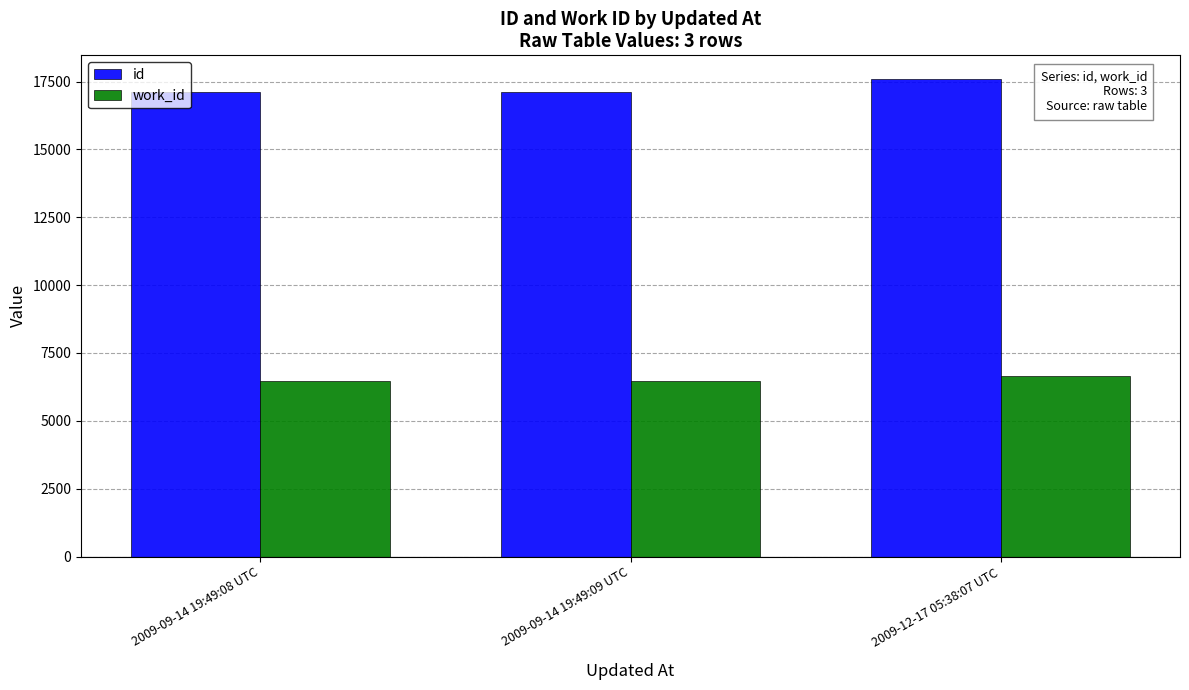

What is the difference between the highest and lowest values at 2009-09-14 19:49:09 UTC?

10682